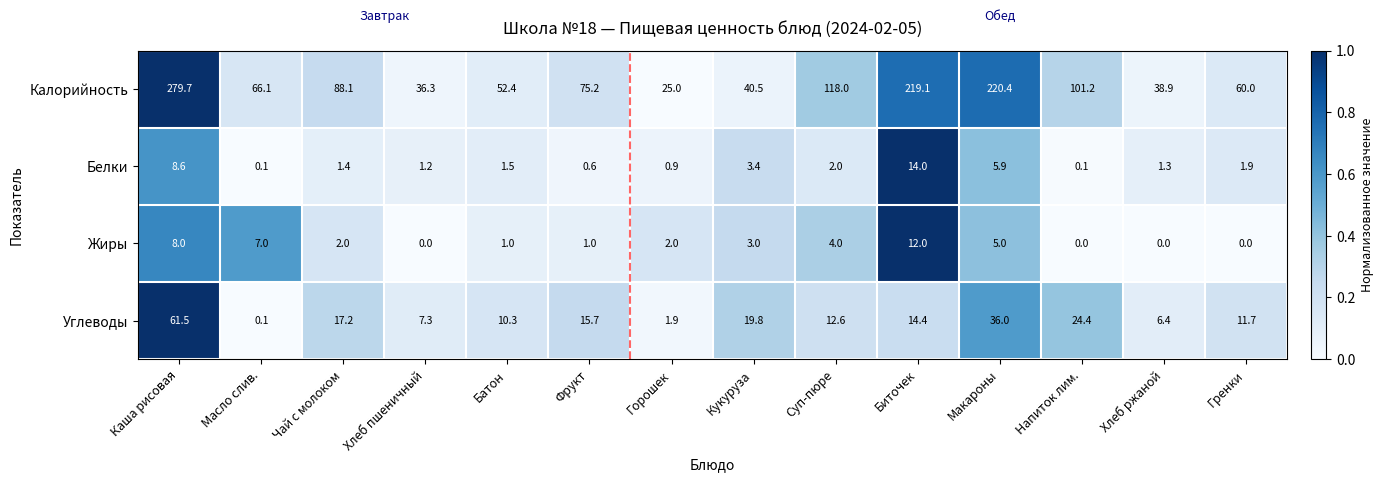

At which category is the sum across all series the highest?

Каша рисовая